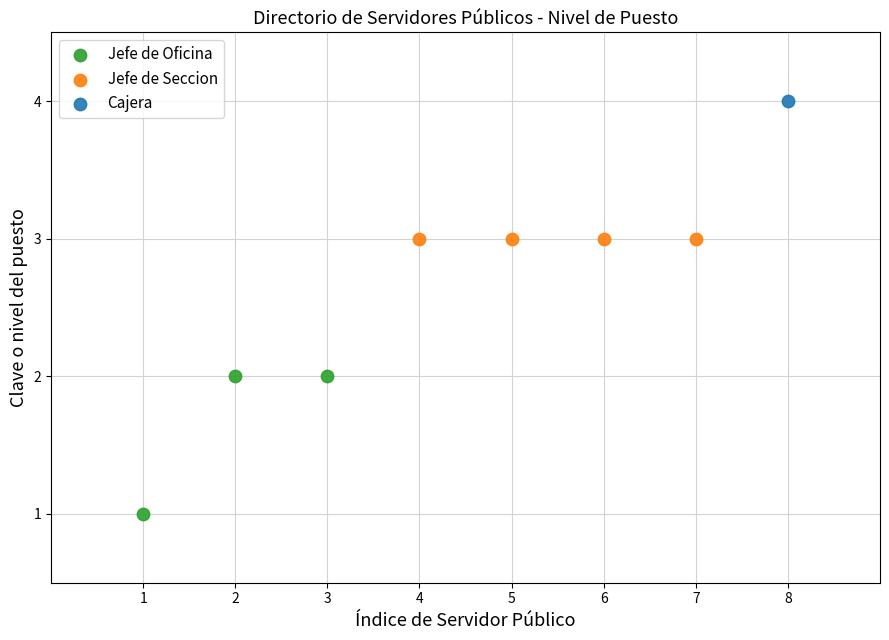

What are all the series names shown in the legend?

Jefe de Oficina, Jefe de Seccion, Cajera